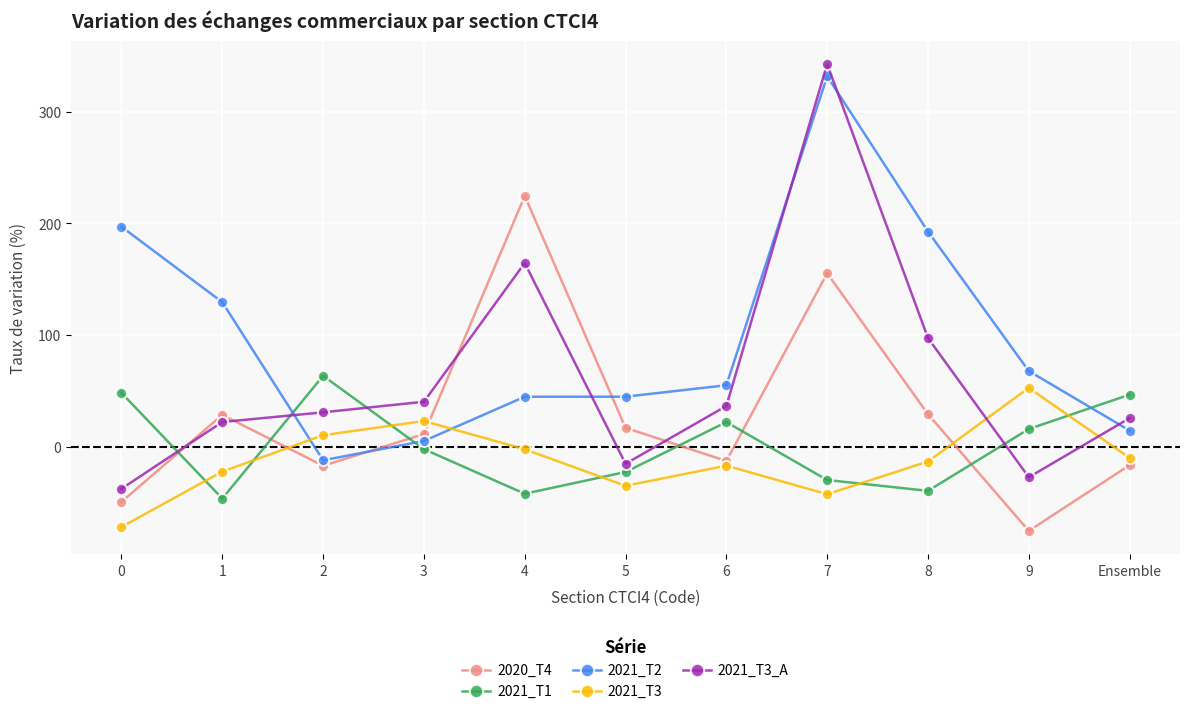

True or false: 2021_T2 and 2021_T3_A cross at least once.

True